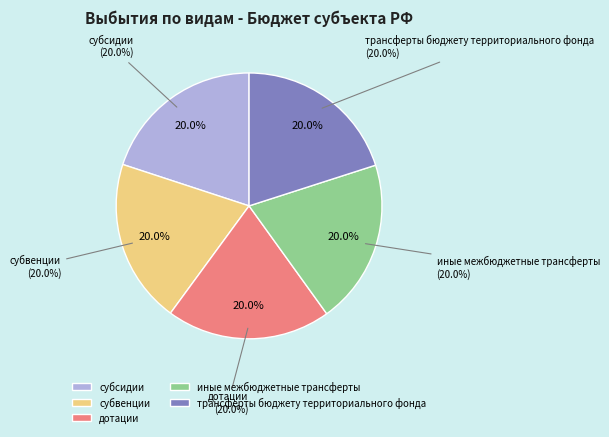

Which slice is the smallest?

субсидии